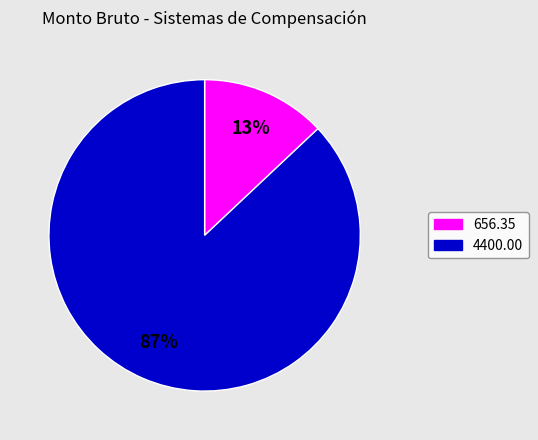

How many segments does this pie chart have?

2